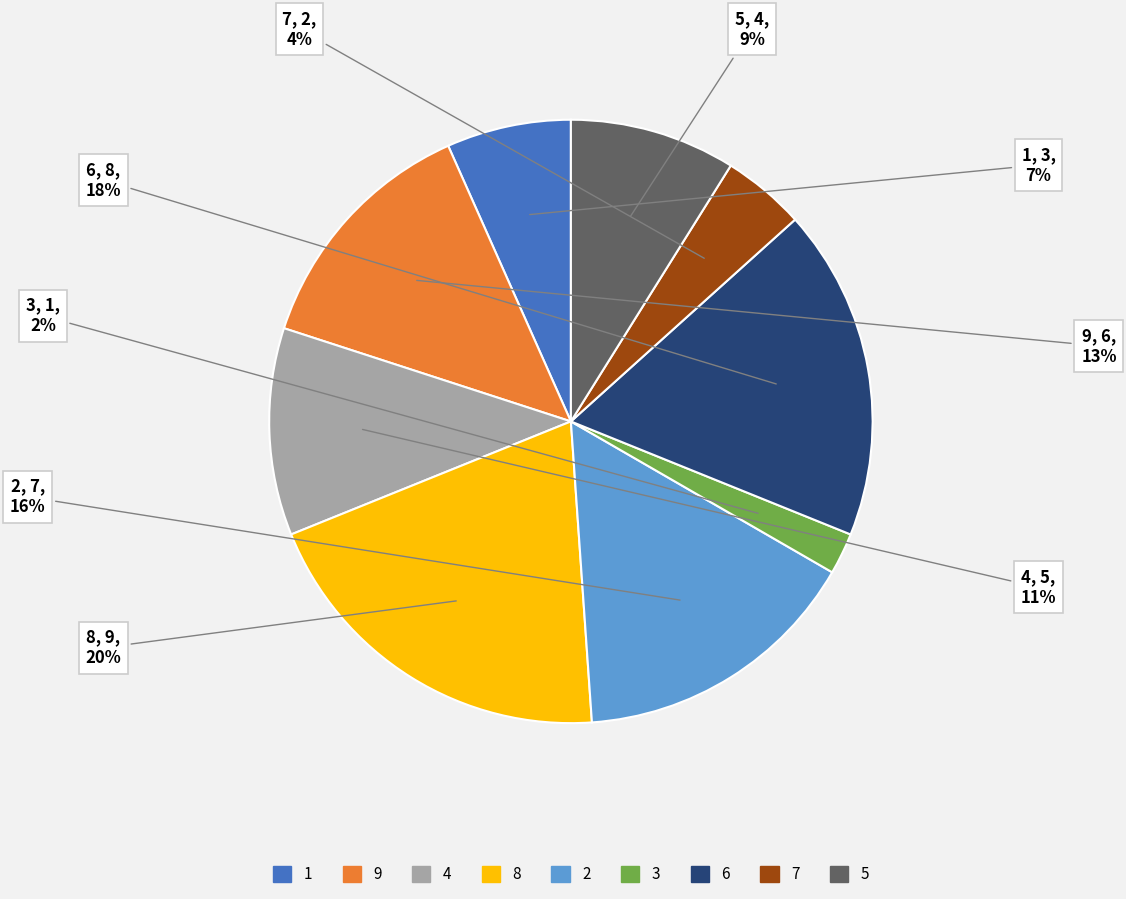

How many segments does this pie chart have?

9